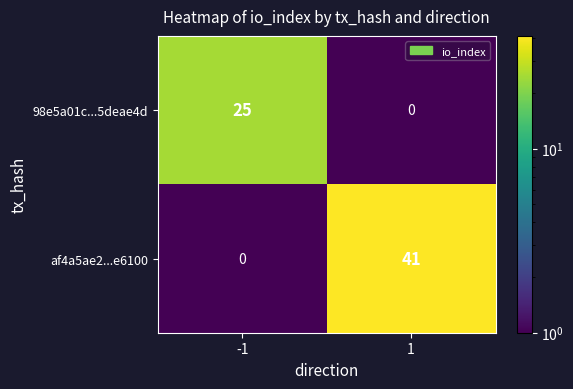

The af4a5ae2...e6100 series shows 29 at 1. True or false?

False